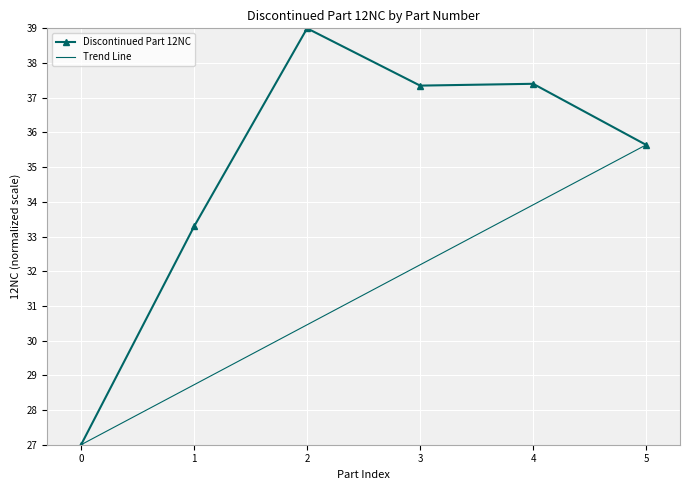

The Discontinued Part 12NC series shows 7.1 at 0. True or false?

False